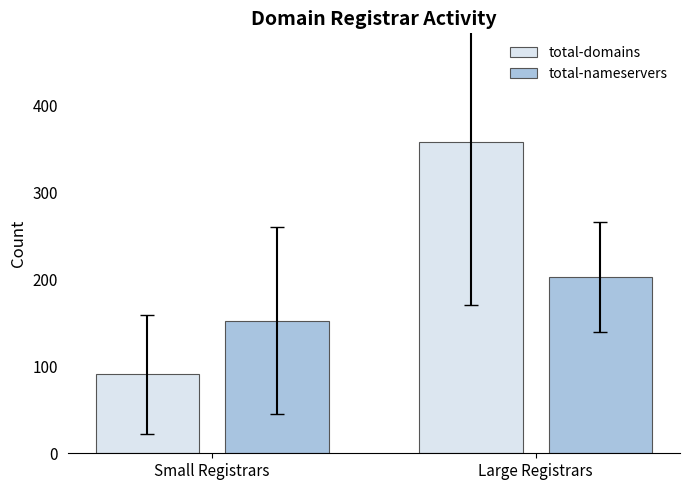

At which label does total-nameservers first exceed 202?

Large Registrars